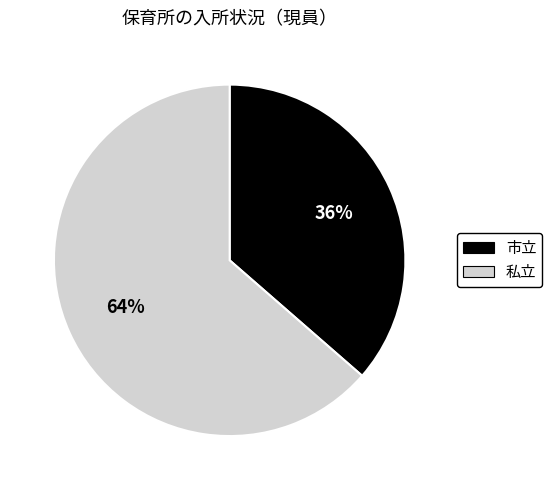

Which slice is the largest?

私立